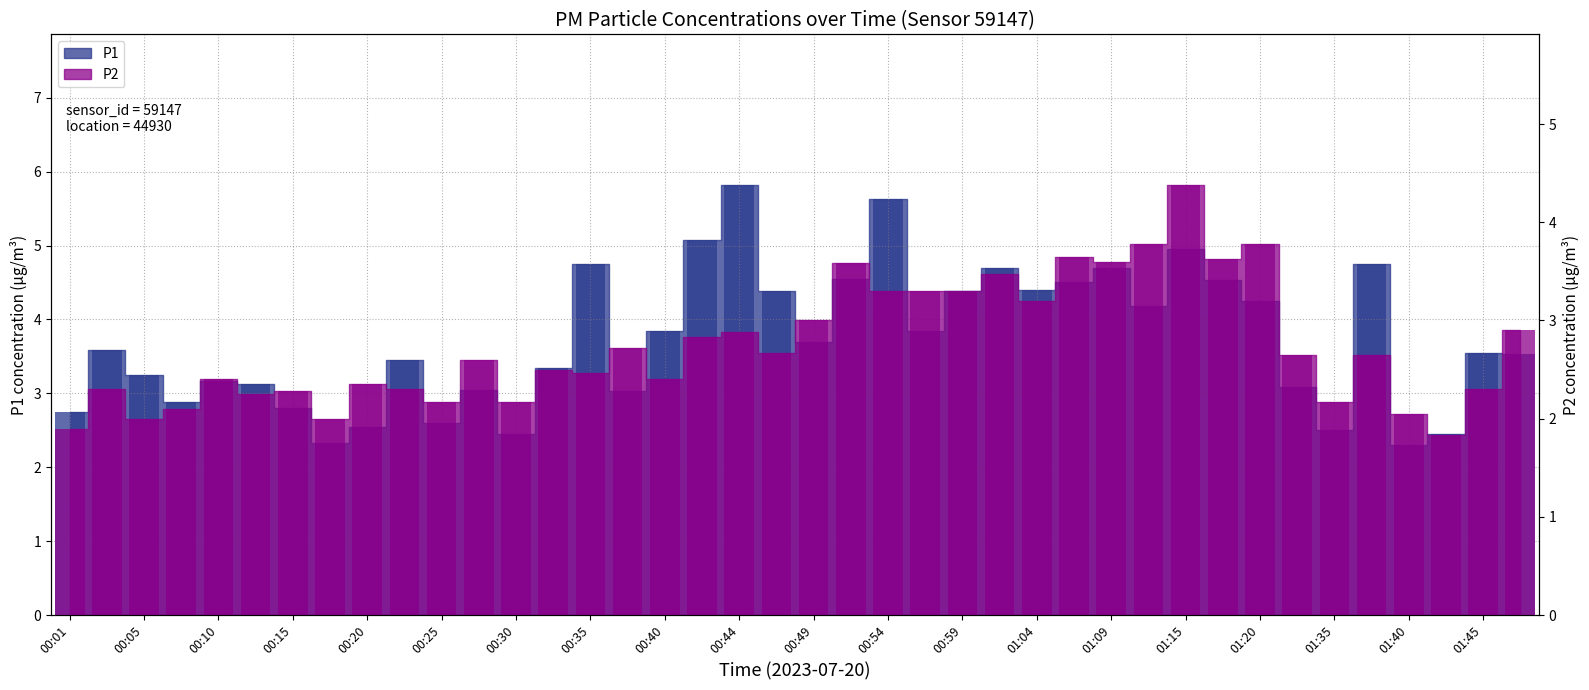

True or false: P1 has a value of 7.6 at 01:09.

False